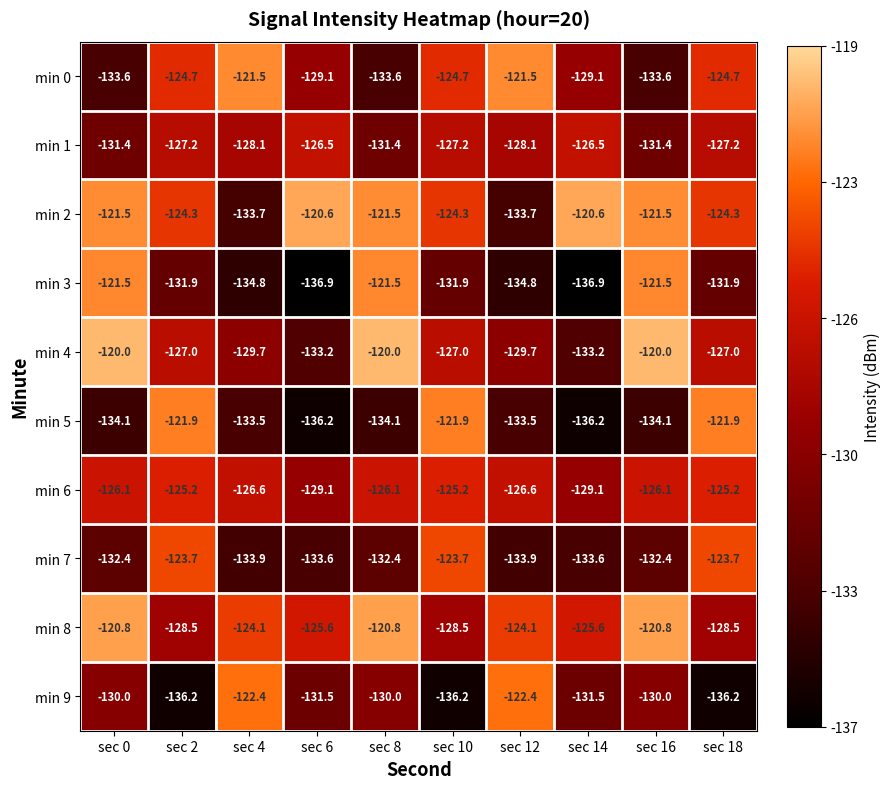

How many distinct data groups are displayed?

10